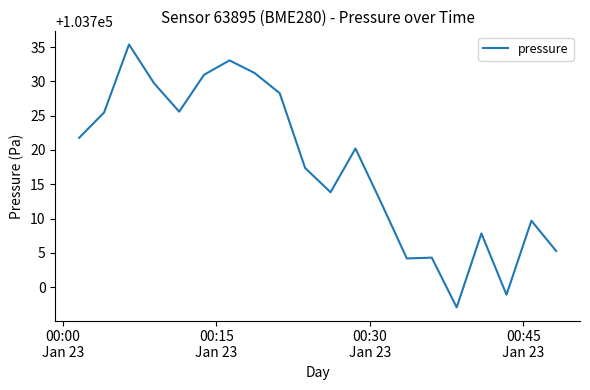

True or false: the data has more than 1 interior local peaks.

True